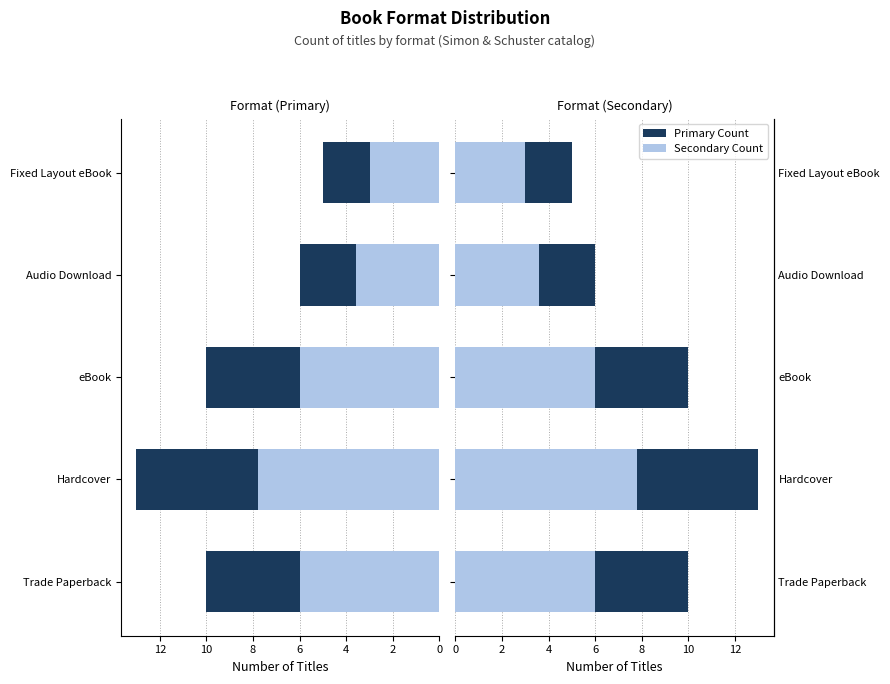

True or false: Format Count (Dark) has a value of 10.0 at 4.

True